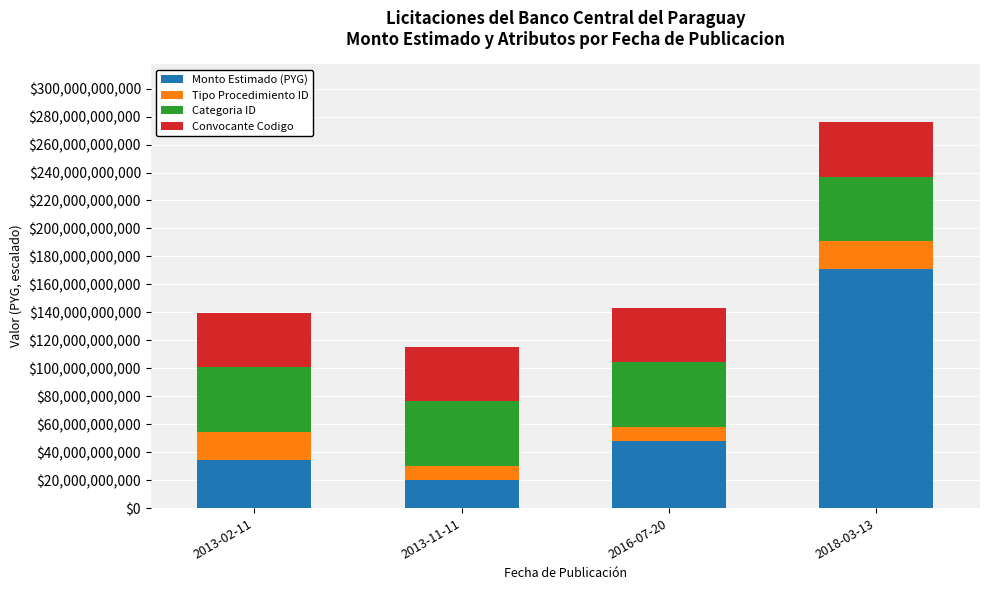

List the labels in order of Monto Estimado (PYG) value, largest first.

2018-03-13, 2016-07-20, 2013-02-11, 2013-11-11